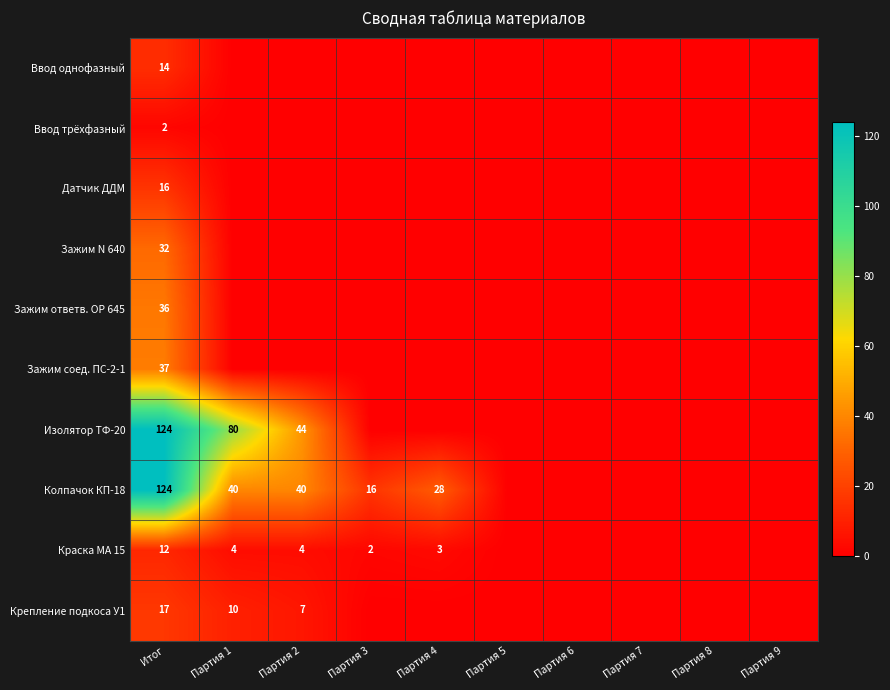

What is the sum of the Колпачок КП-18 values at Партия 4 and Итог?

152